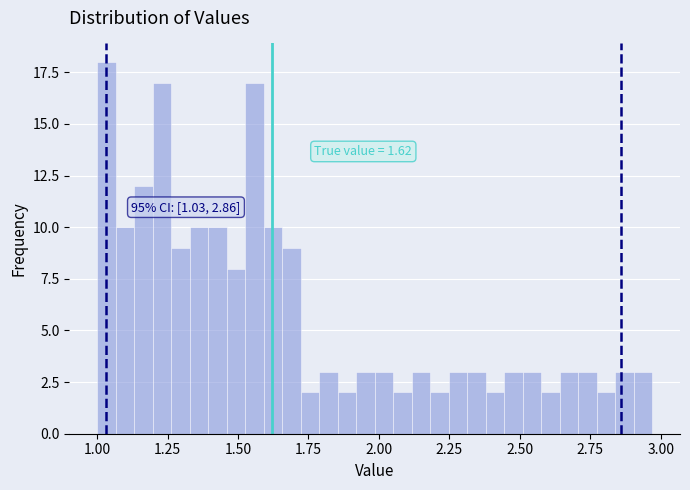

Read against the x-axis, roughly where is the centre of the tallest bar?

1.05